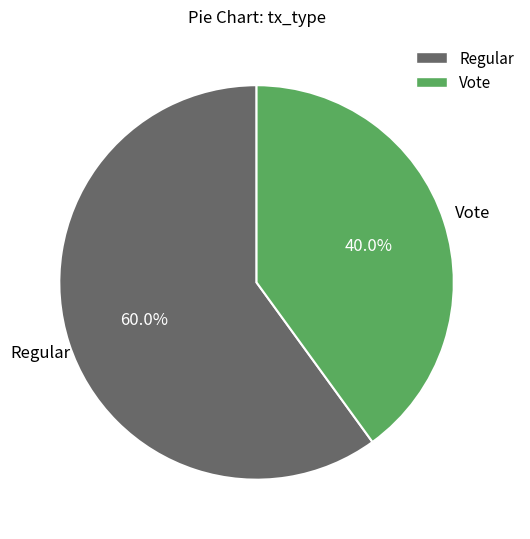

True or false: Regular accounts for 60% of the total.

True